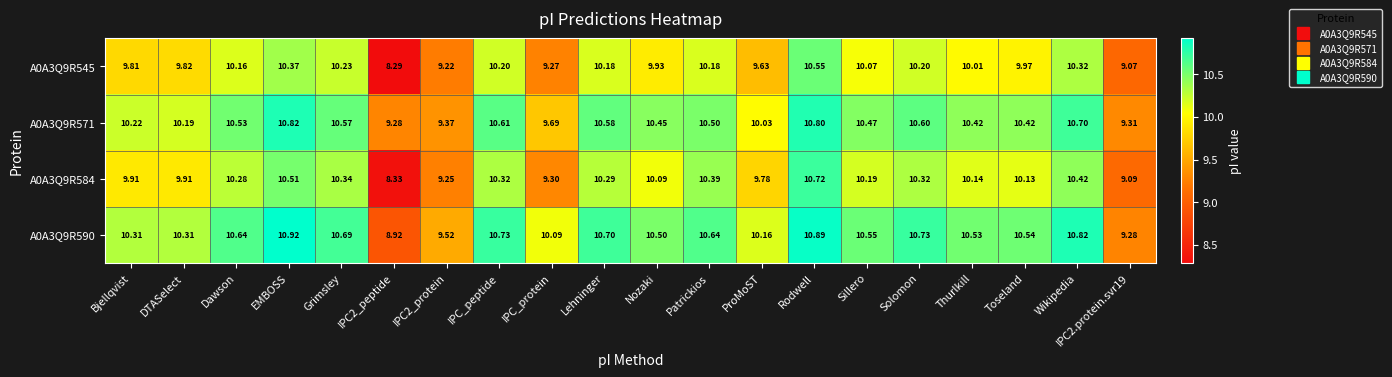

List the series in order of their peak value, highest first.

A0A3Q9R590, A0A3Q9R571, A0A3Q9R584, A0A3Q9R545